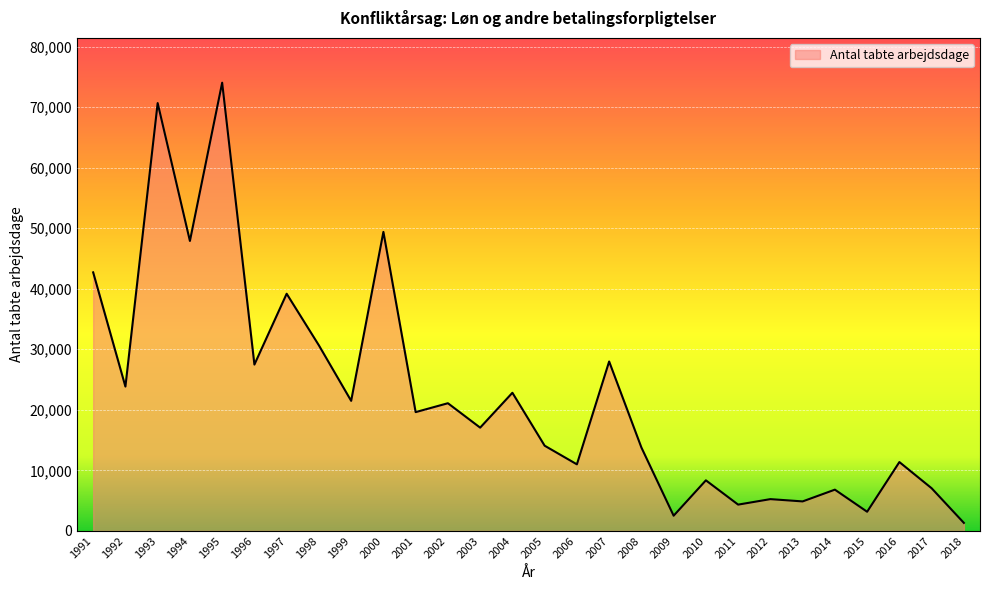

How many values are below 19623?

14